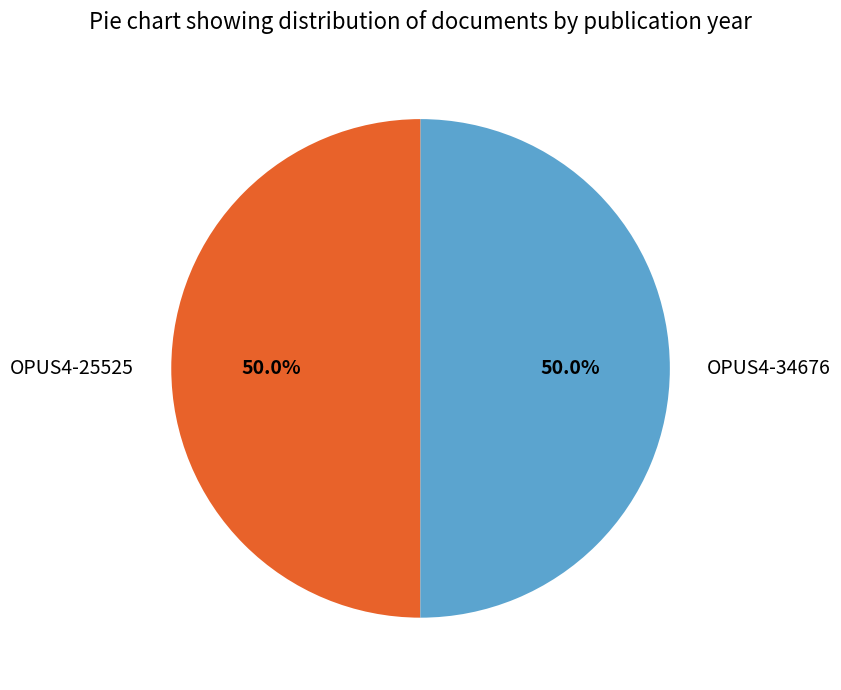

Combined, what portion of the pie is OPUS4-25525 and OPUS4-34676?

100.0%